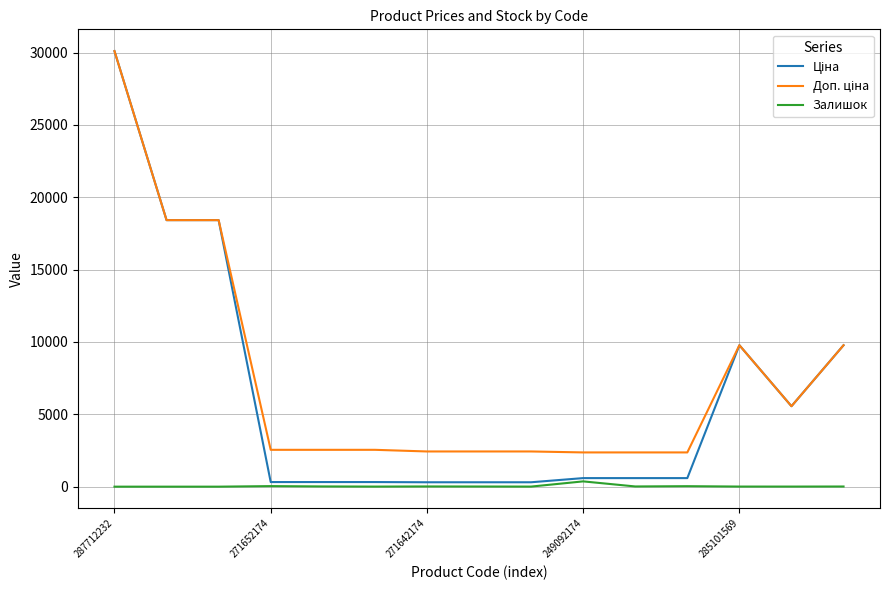

What is the spread (max minus min) of values at 287712232?

30102.8